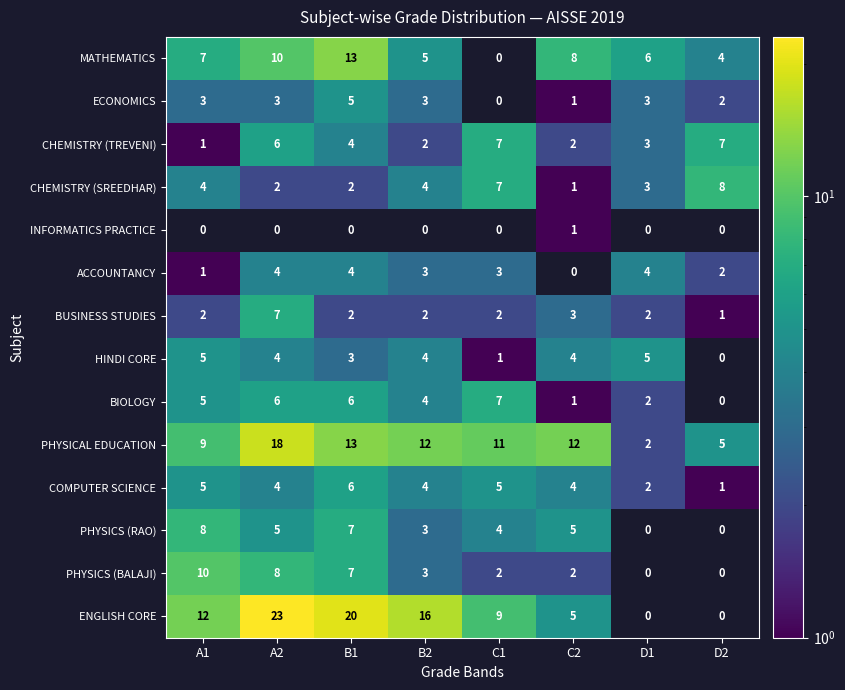

At which label does BUSINESS STUDIES reach its minimum?

D2